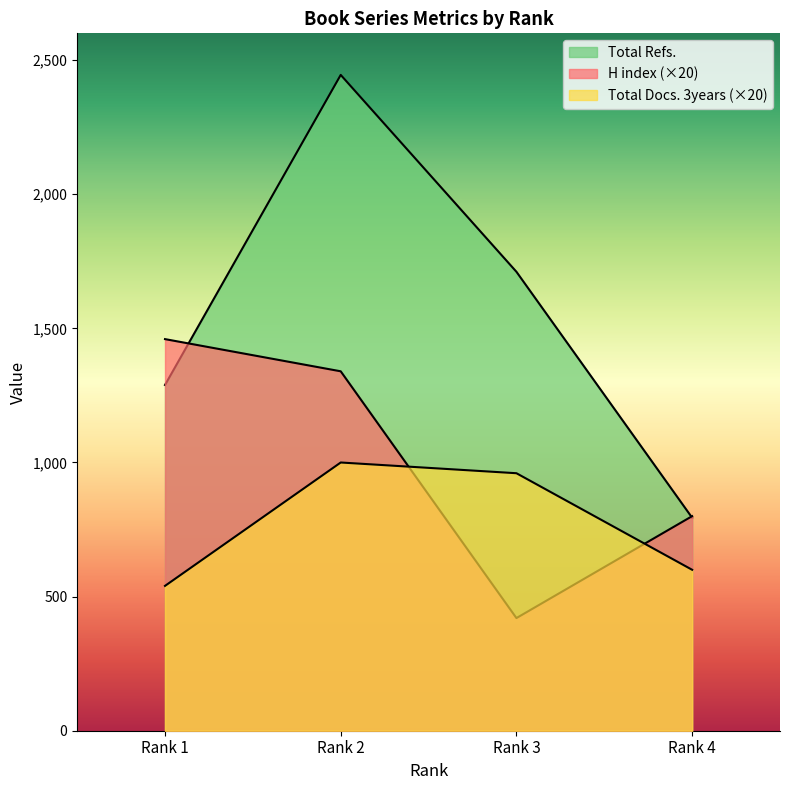

What is the total value across all series at Rank 1?

3289